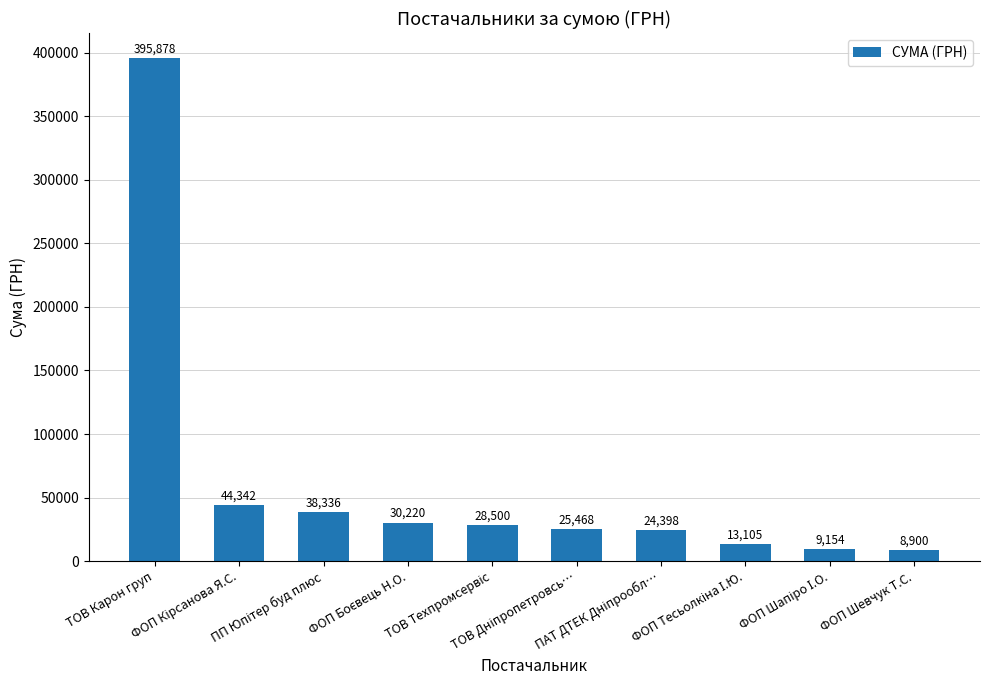

What is the value of the 8th bar from the left?

13105.1